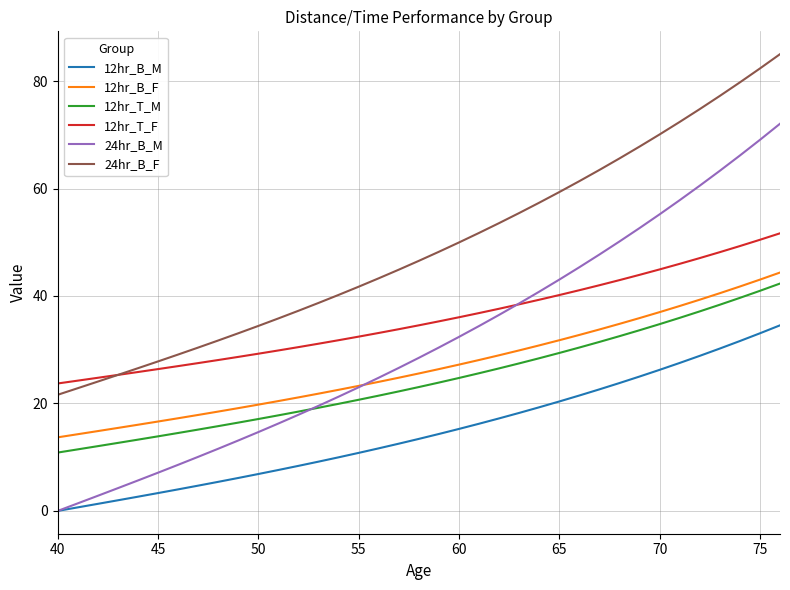

True or false: 12hr_T_F and 12hr_T_M cross at least once.

False